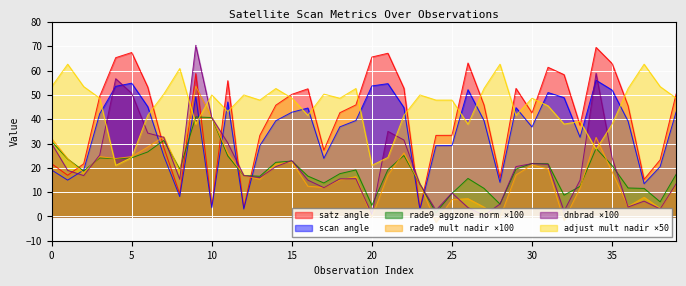

Between 5 and 17, which is larger?

5